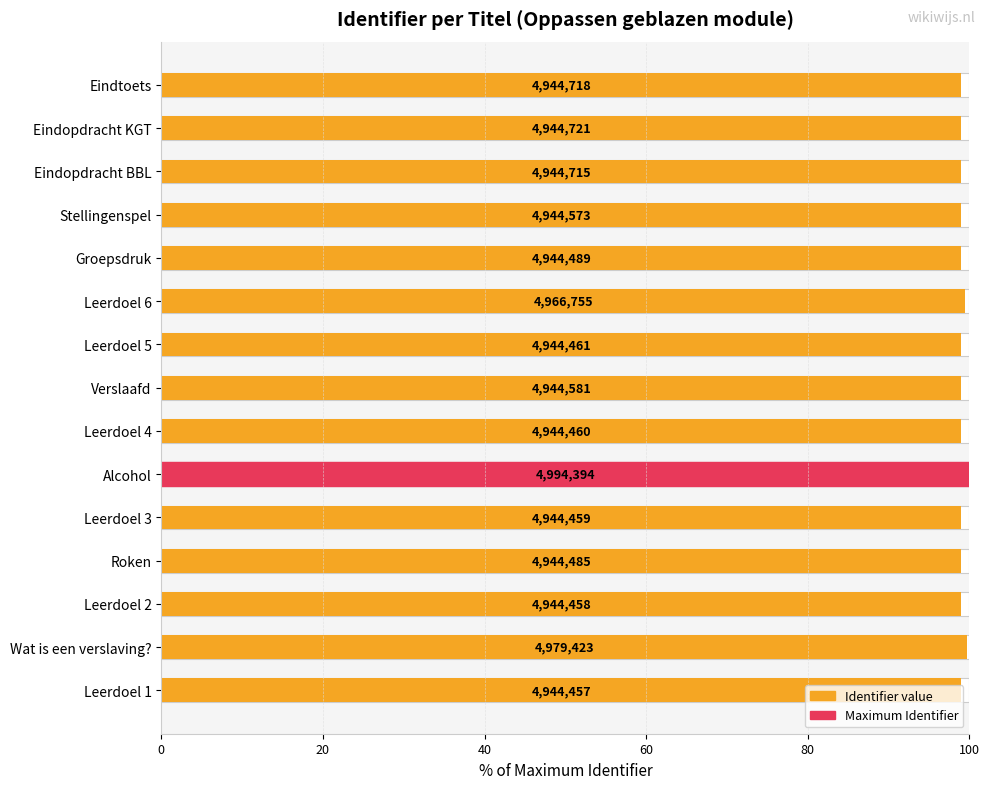

What is the difference between the maximum and second lowest values?

1.0